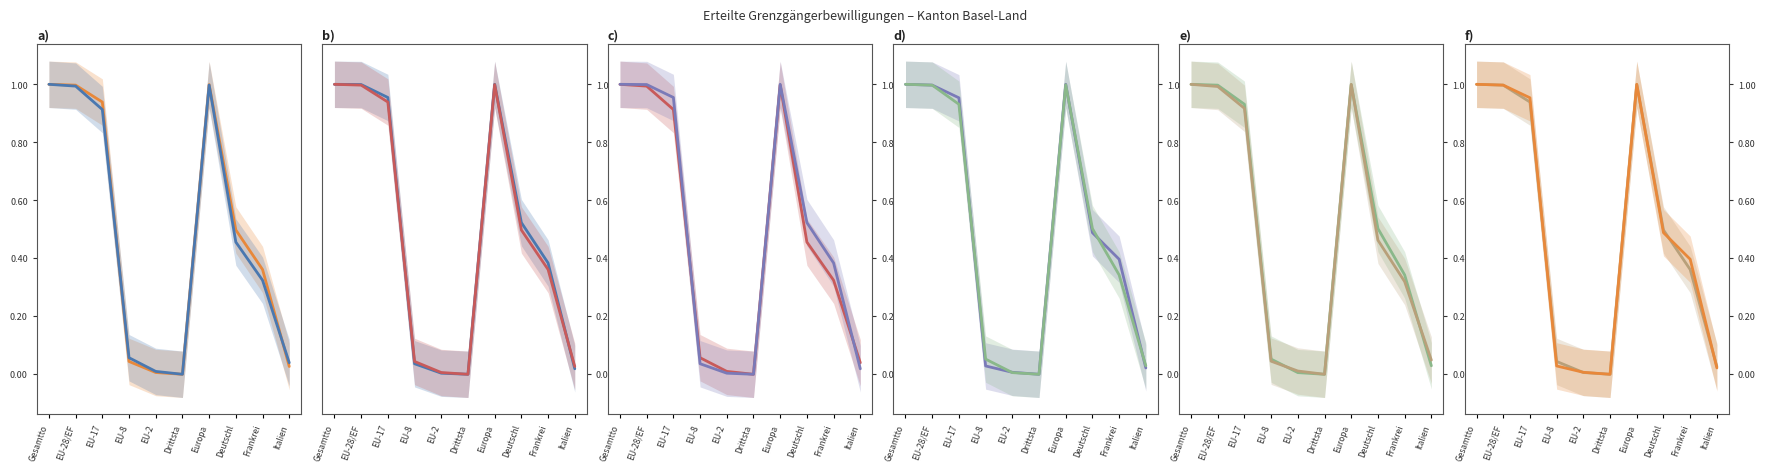

What is the sum of the Maenner Total values at EU-8 and EU-2?

0.1